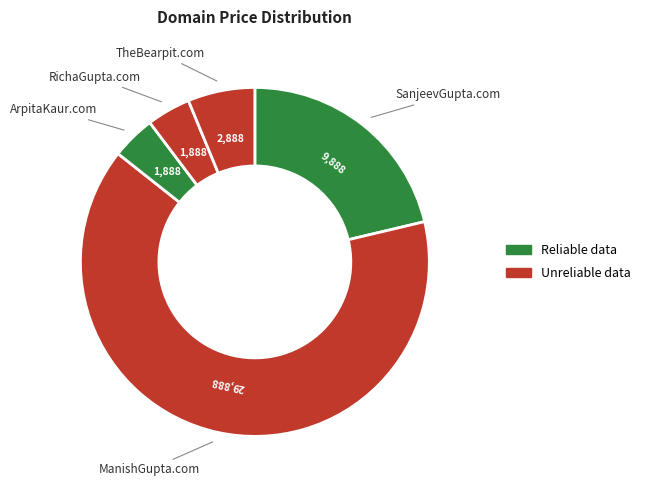

How many slices are in this pie chart?

5